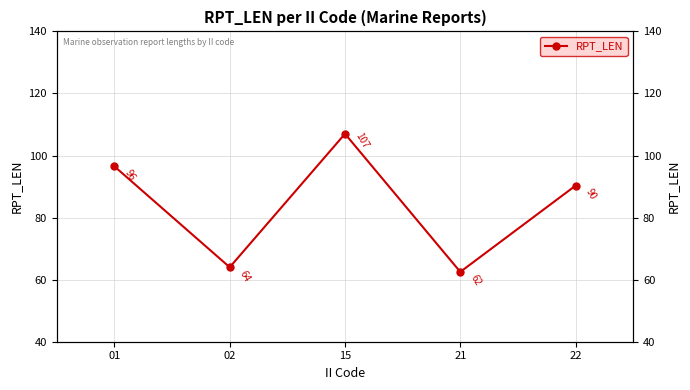

How many points are higher than both their immediate neighbors (excluding endpoints)?

1